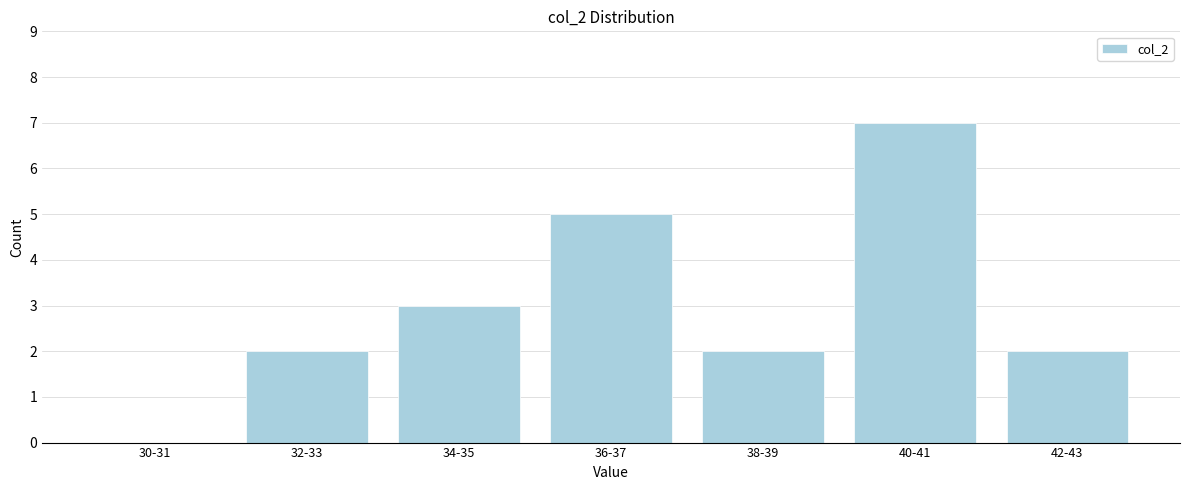

Reading left to right, what are all the values shown in this chart?

30-31=0	32-33=2	34-35=3	36-37=5	38-39=2	40-41=7	42-43=2